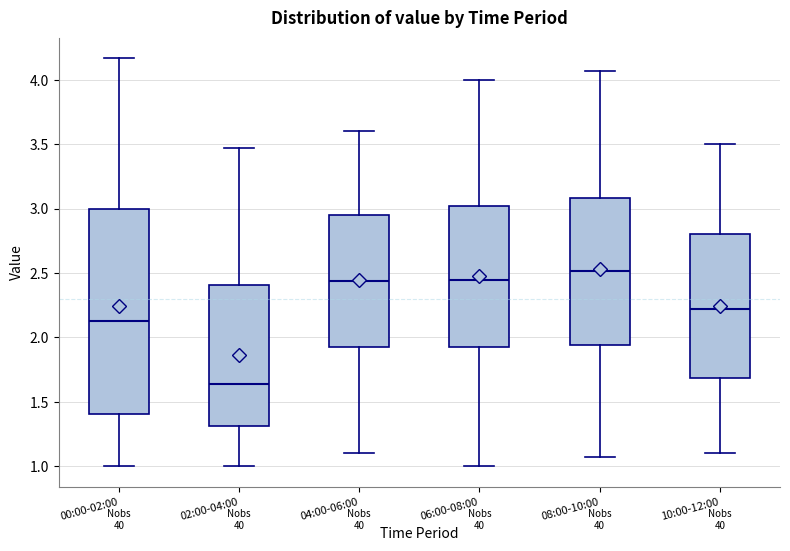

Reading left to right, transcribe this box plot: for each box, give where its median line is, the range the box spans, and where its two whiskers end, as read against the y-axis. The values are not printed on the chart, so give them approximately, as read against the axis.

00:00-02:00: median 2.15, box 1.40 to 3.00, whiskers 1.00 to 4.15
02:00-04:00: median 1.65, box 1.30 to 2.40, whiskers 1.00 to 3.45
04:00-06:00: median 2.45, box 1.90 to 2.95, whiskers 1.10 to 3.60
06:00-08:00: median 2.45, box 1.90 to 3.00, whiskers 1.00 to 4.00
08:00-10:00: median 2.50, box 1.95 to 3.10, whiskers 1.05 to 4.05
10:00-12:00: median 2.20, box 1.70 to 2.80, whiskers 1.10 to 3.50